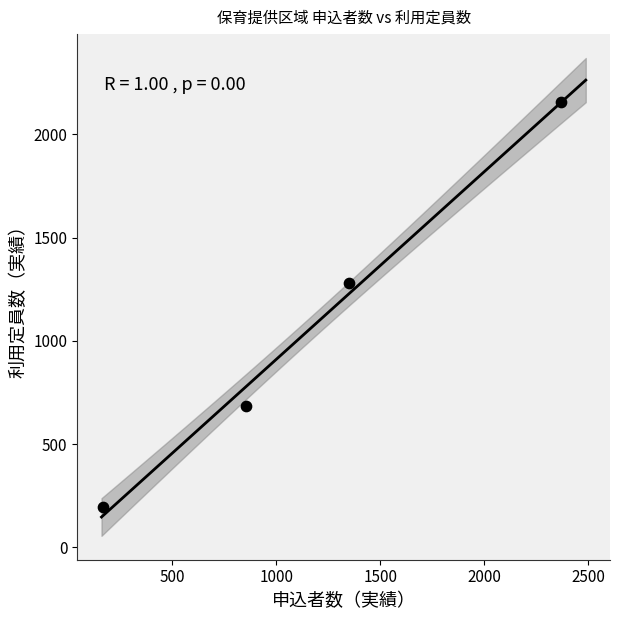

What is the range of X values (max minus min)?

2203